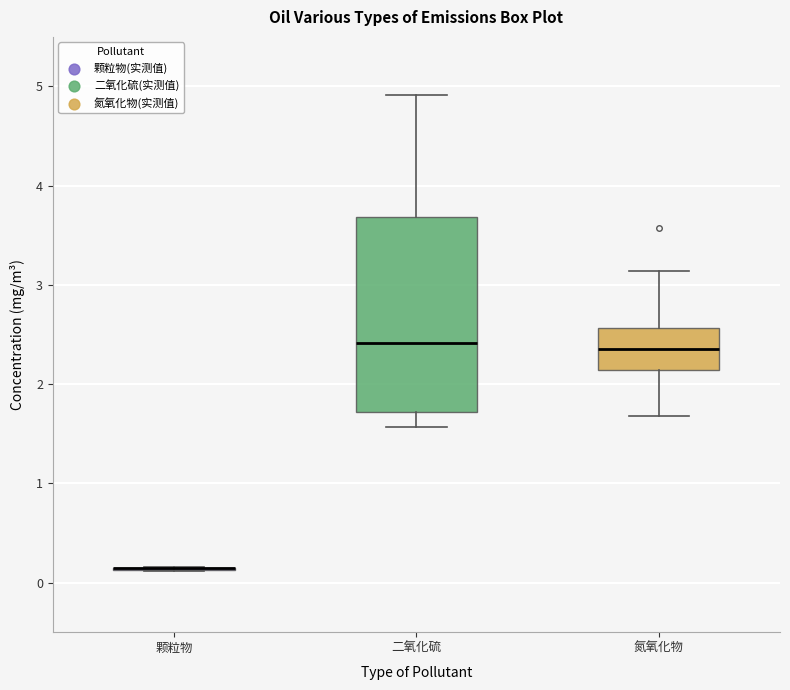

Reading left to right, transcribe this box plot: for each box, give where its median line is, the range the box spans, and where its two whiskers end, as read against the y-axis. The values are not printed on the chart, so give them approximately, as read against the axis.

颗粒物: box collapsed to a line at 0.1, whiskers 0.1 to 0.2
二氧化硫: median 2.4, box 1.7 to 3.7, whiskers 1.6 to 4.9
氮氧化物: median 2.4, box 2.1 to 2.6, whiskers 1.7 to 3.1